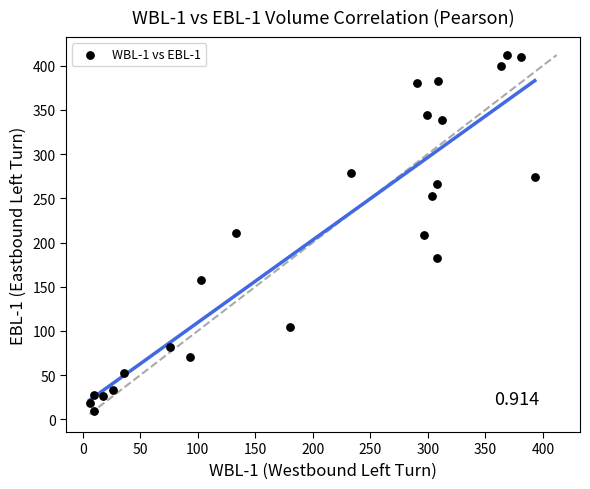

What is the range of Y values (max minus min)?

403